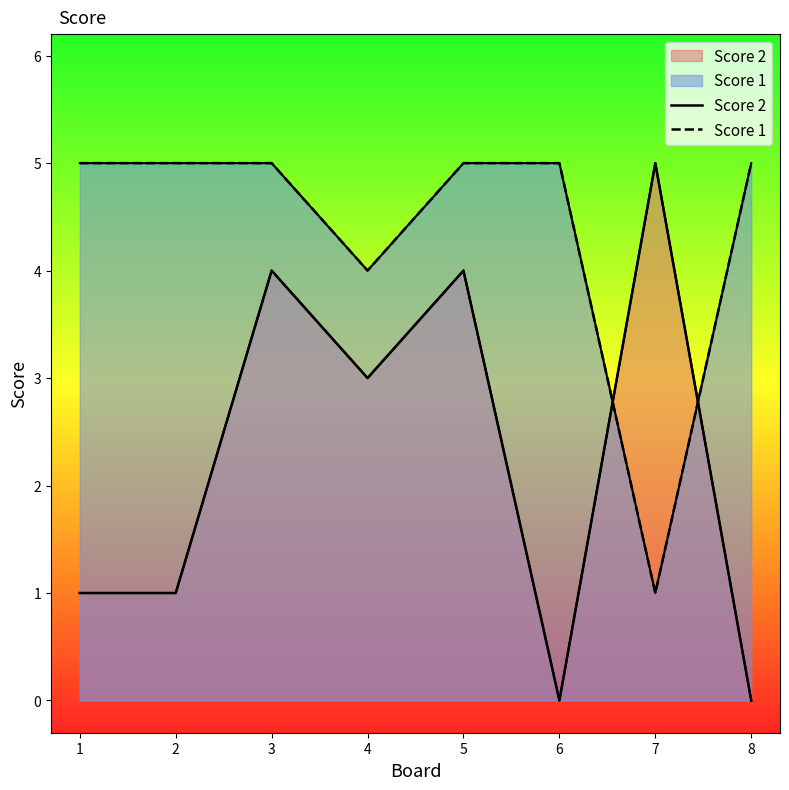

How many values in the Score 1 series are below 5?

2